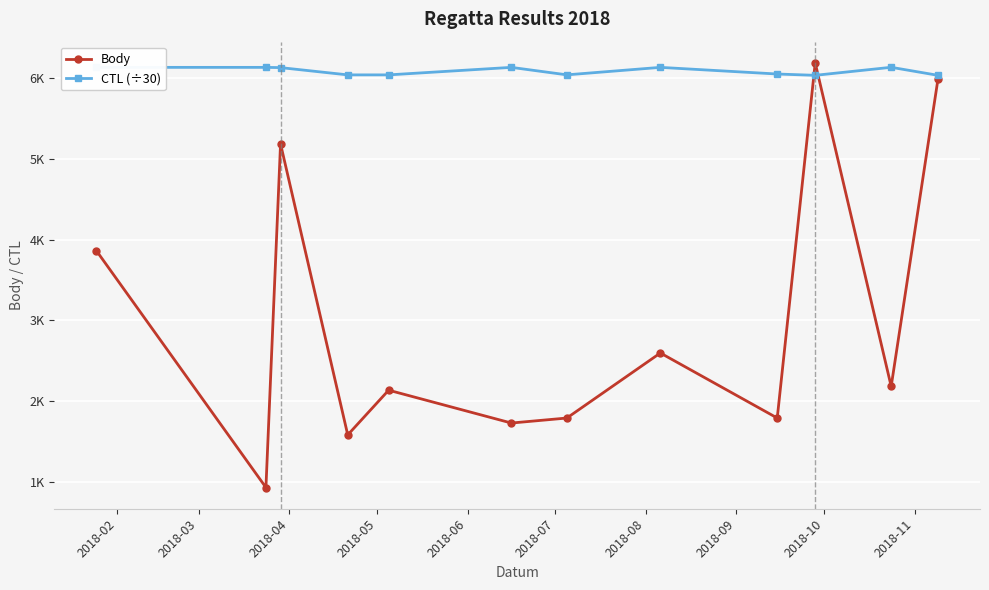

What is the maximum value shown in the chart?

6192.0